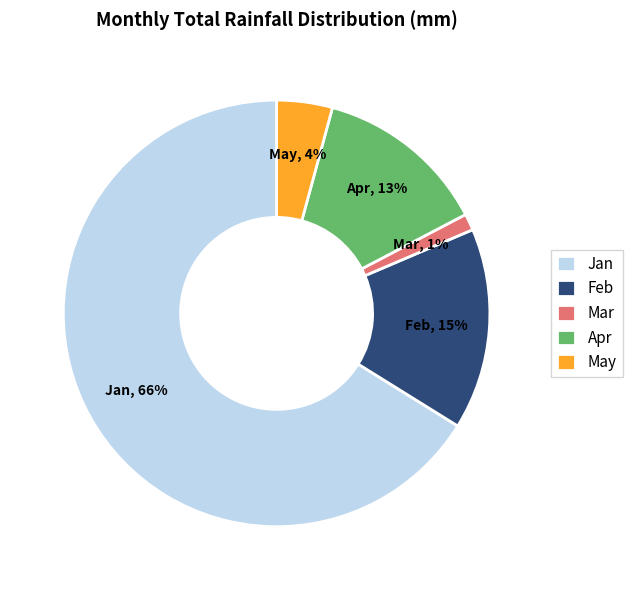

Count the number of slices in the pie.

5